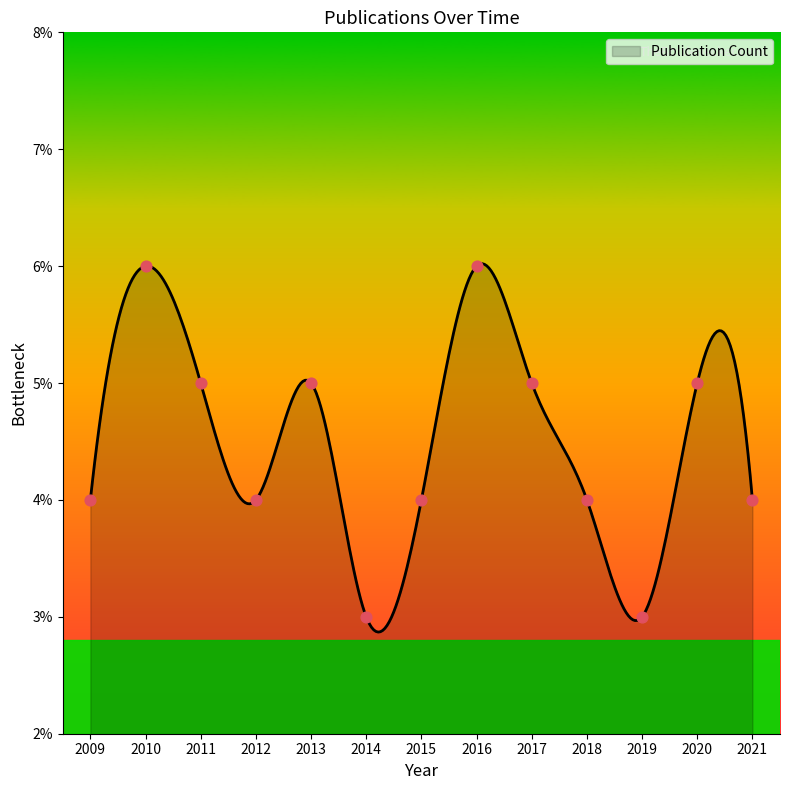

What is the change in value from 2014 to 2018?

+1